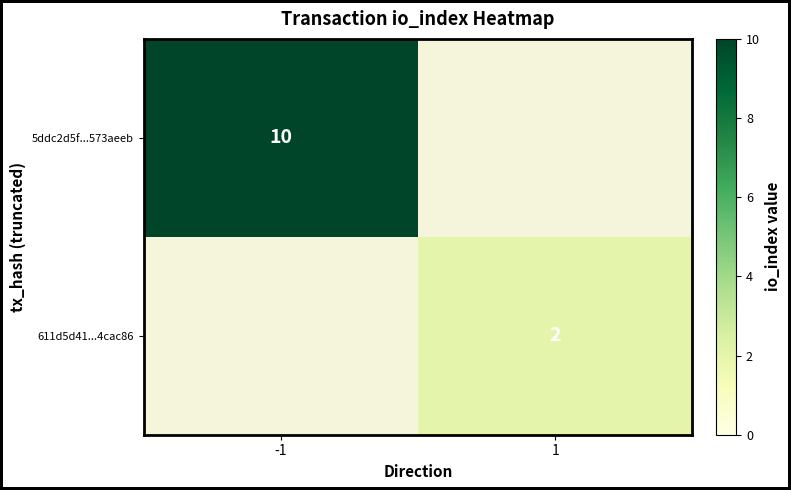

The value of 5ddc2d5f...573aeeb at -1 is 10. True or false?

True